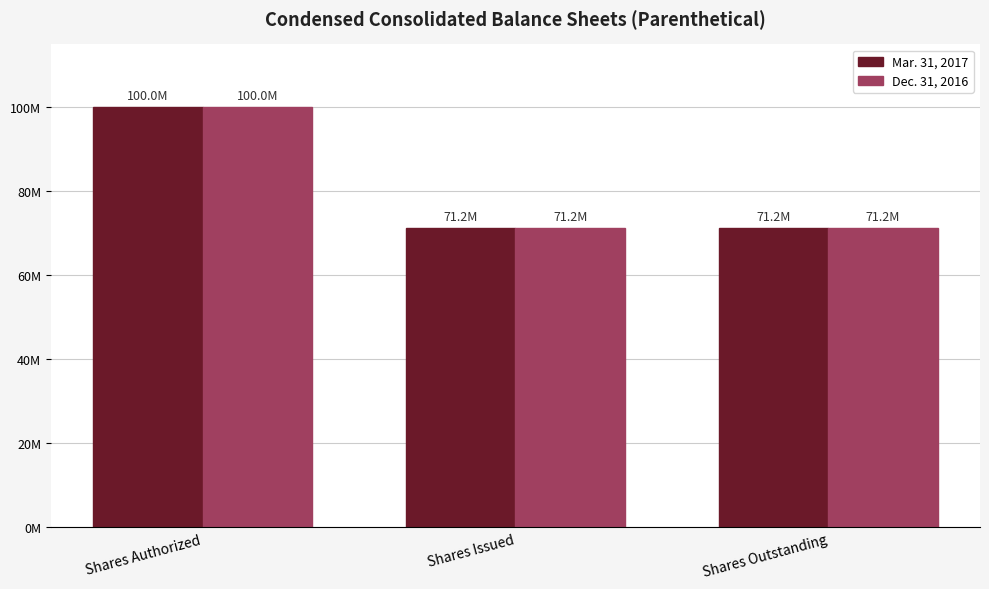

What position from the right is Shares Outstanding?

1